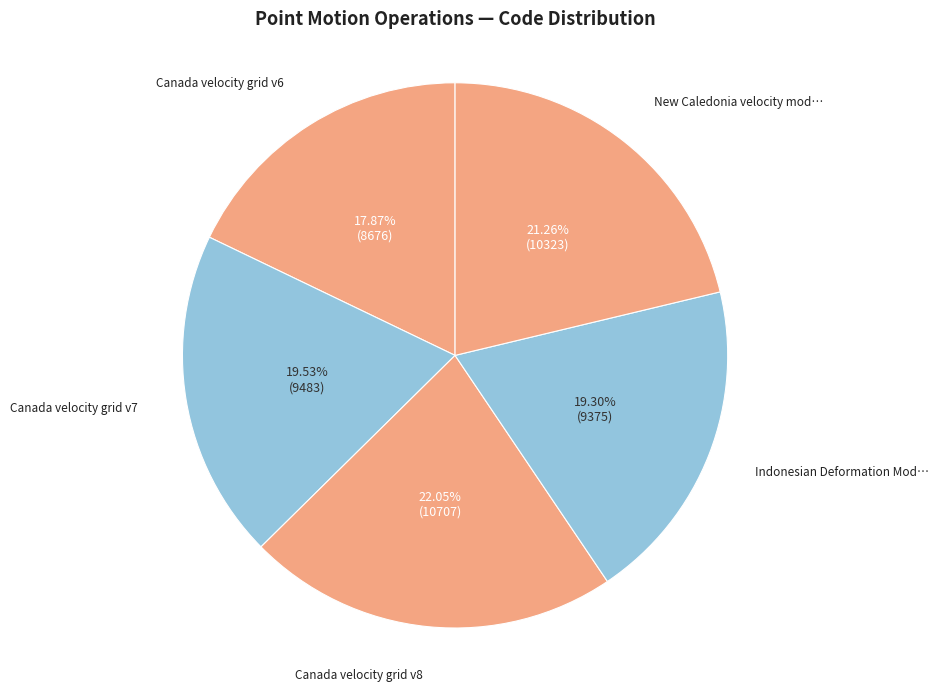

To the nearest percent, what is the average slice percentage?

20%